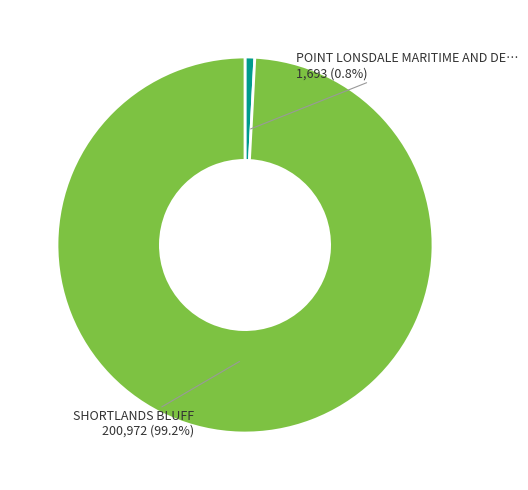

Is there a majority slice in this chart?

Yes